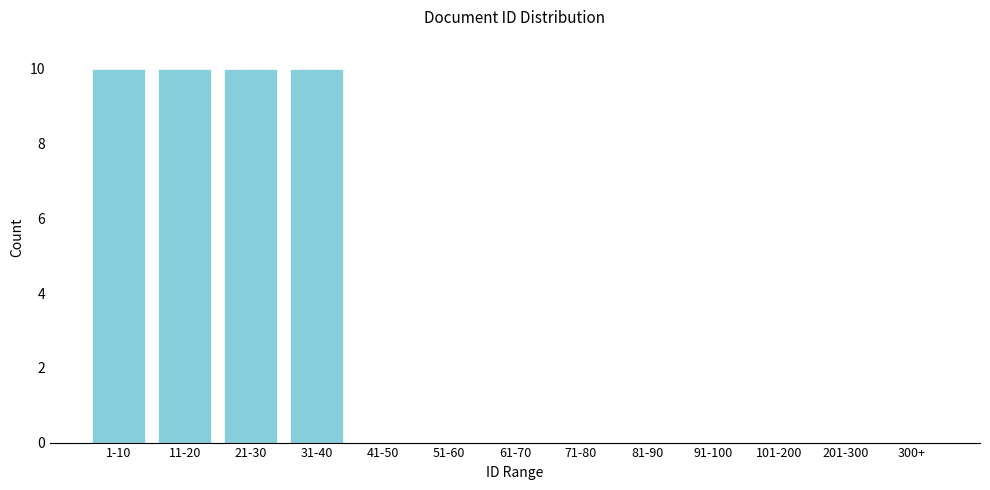

Reading left to right, list all the values displayed in this chart.

1-10=10	11-20=10	21-30=10	31-40=10	41-50=0	51-60=0	61-70=0	71-80=0	81-90=0	91-100=0	101-200=0	201-300=0	300+=0